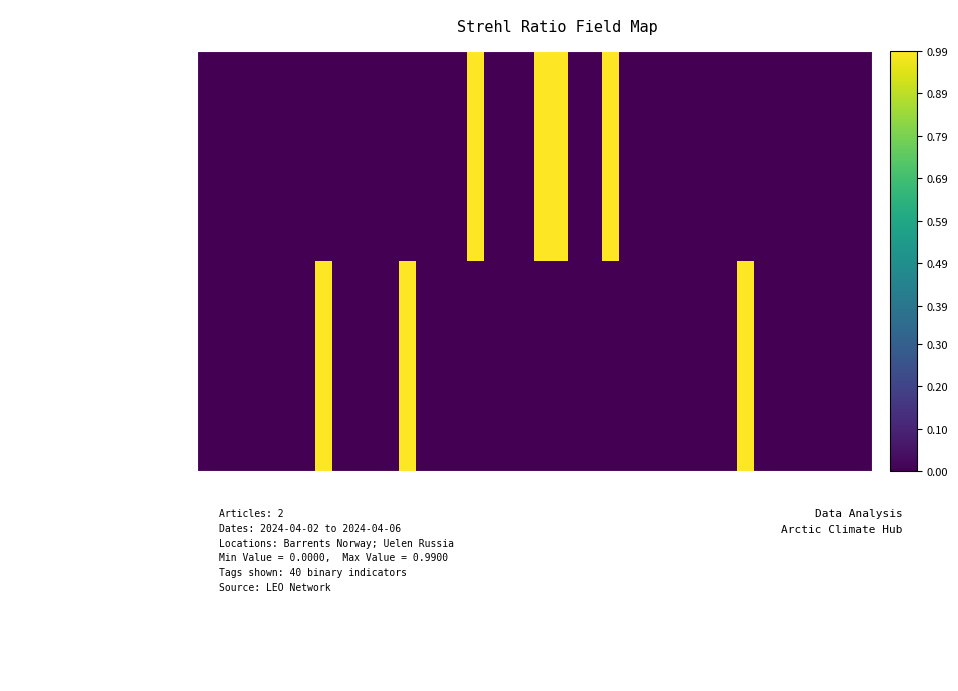

Rank the series by their average value, from highest to lowest.

King crab boom (Norway), Hope Dog Sled Race (Russia)